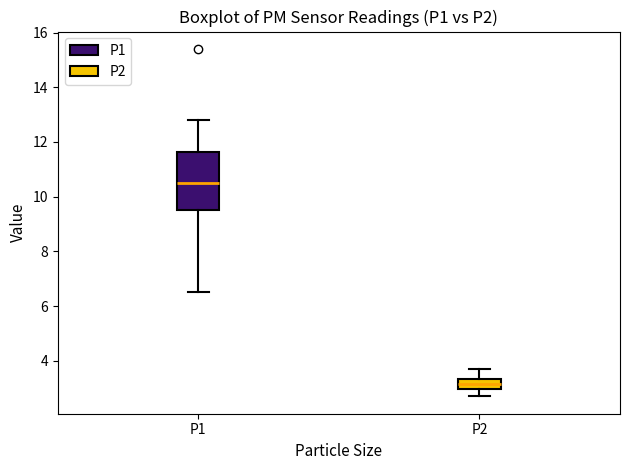

Reading left to right, read every box against the y-axis: the position of its median line, the range the box covers, and the ends of its whiskers. The values are not printed on the chart, so give them approximately, as read against the axis.

P1: median 10.6, box 9.6 to 11.6, whiskers 6.6 to 12.8
P2: median 3.2, box 3.0 to 3.4, whiskers 2.8 to 3.8